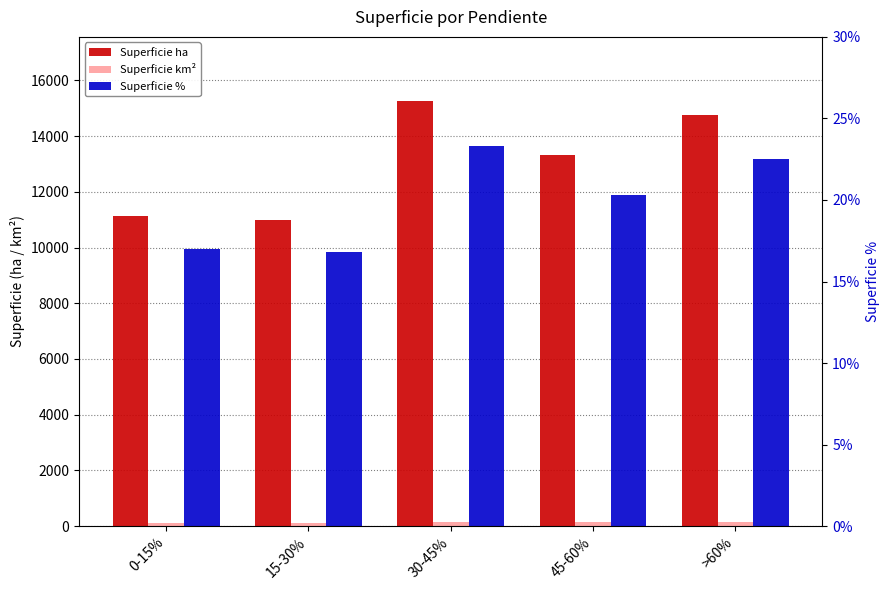

How many bars are there in total?

15